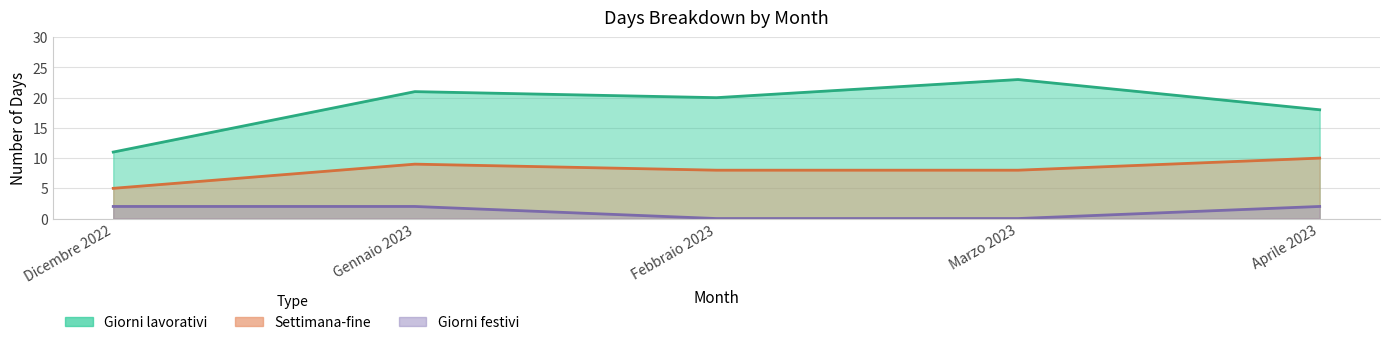

Is it true that Giorni festivi equals -1 at Marzo 2023?

False